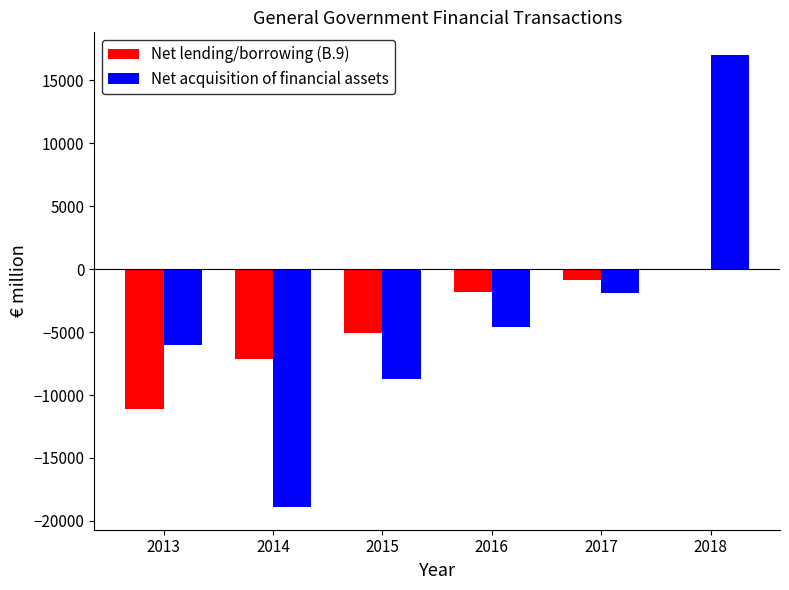

Reading left to right, what are all the values shown in this chart?

Net lending/borrowing (B.9): -11094	-7118	-5086	-1809	-830	46
Net acquisition of financial assets: -6036	-18902	-8753	-4587	-1857	17012